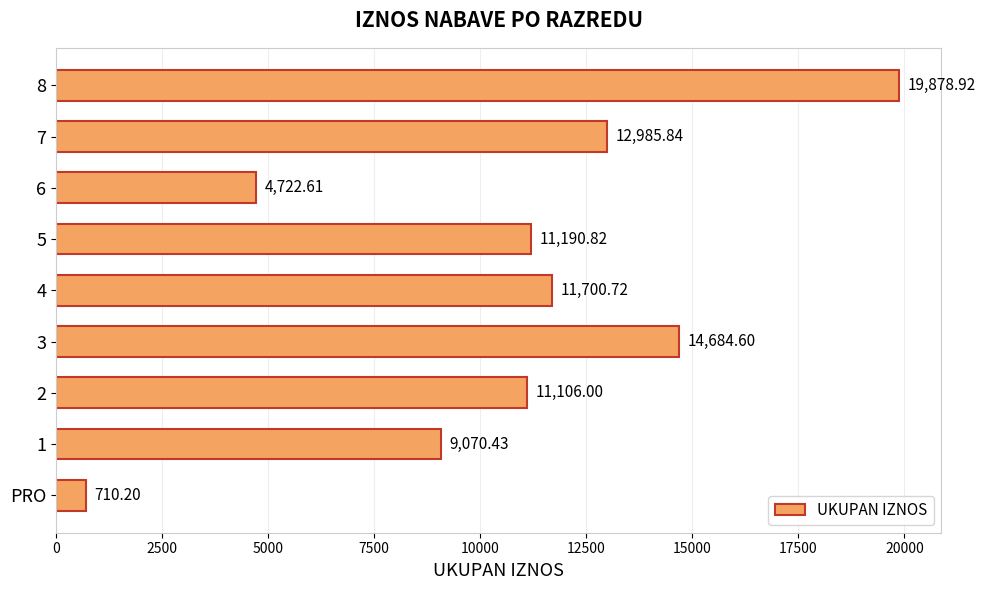

Which category has the lowest value across all series?

PRO